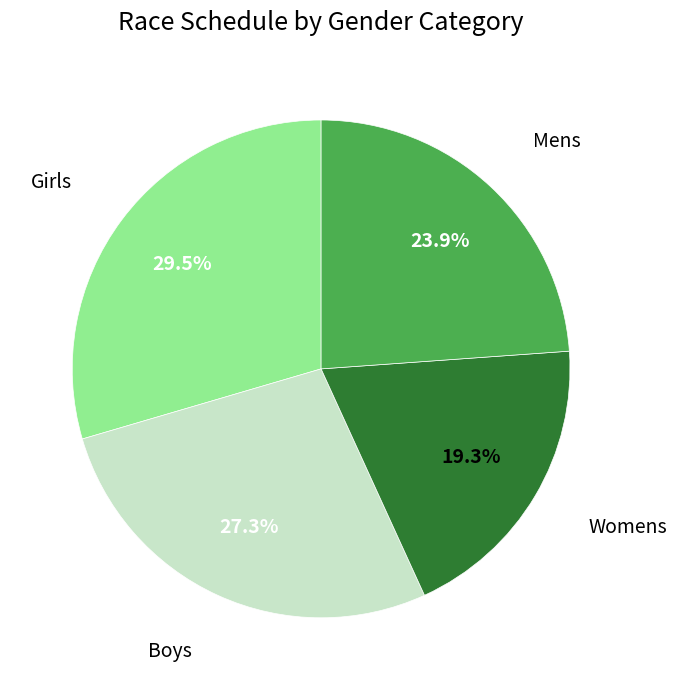

Is there any slice that represents more than half of the pie?

No